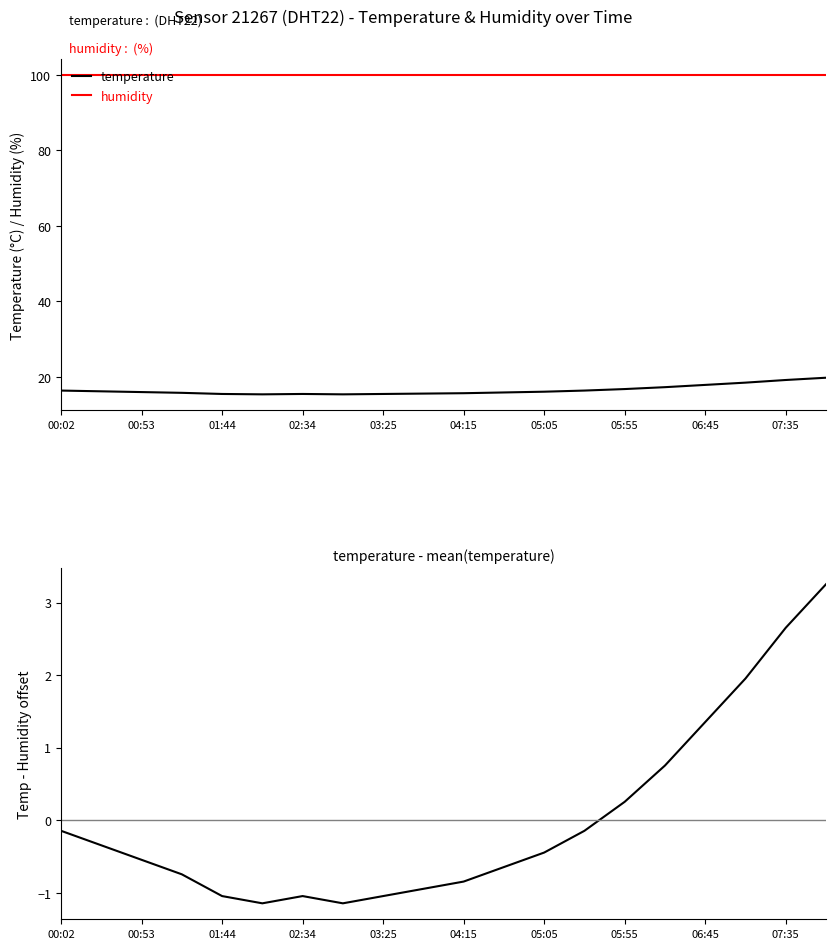

Which has a higher value, 13 or 19?

19